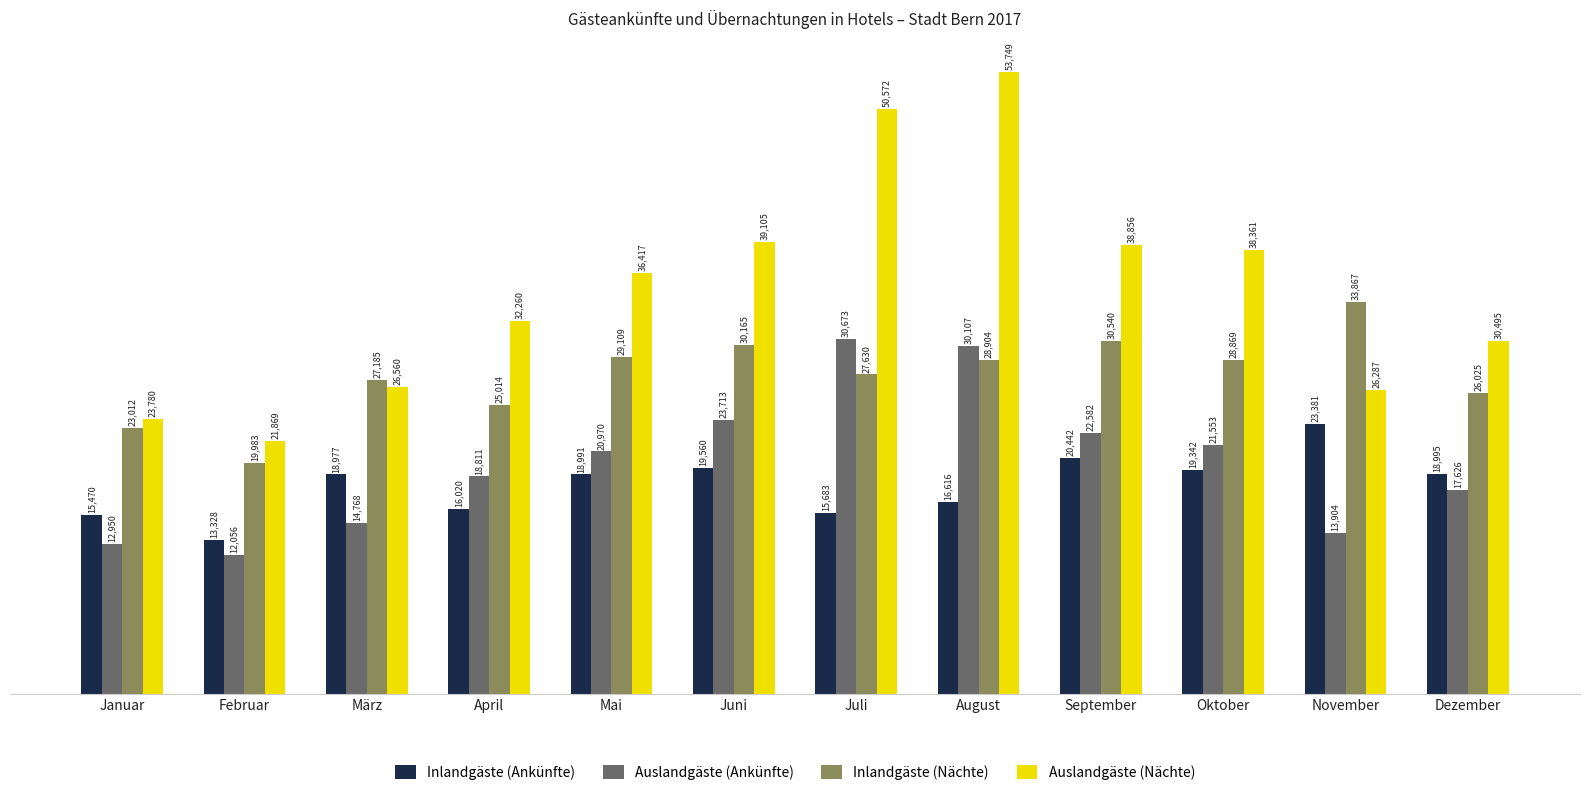

What is the total value across all series at Dezember?

93141